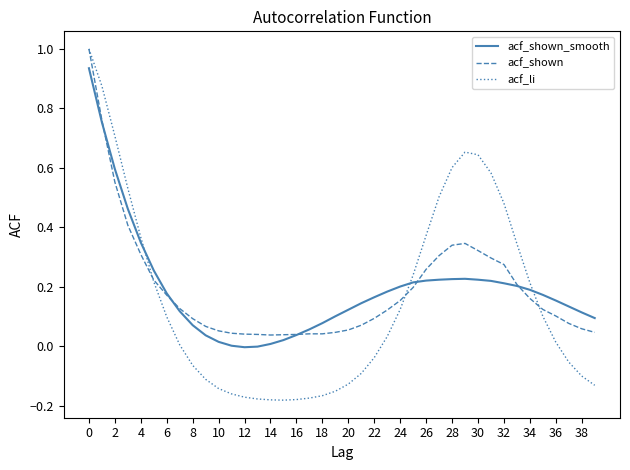

Which series has the widest spread of values?

acf_li